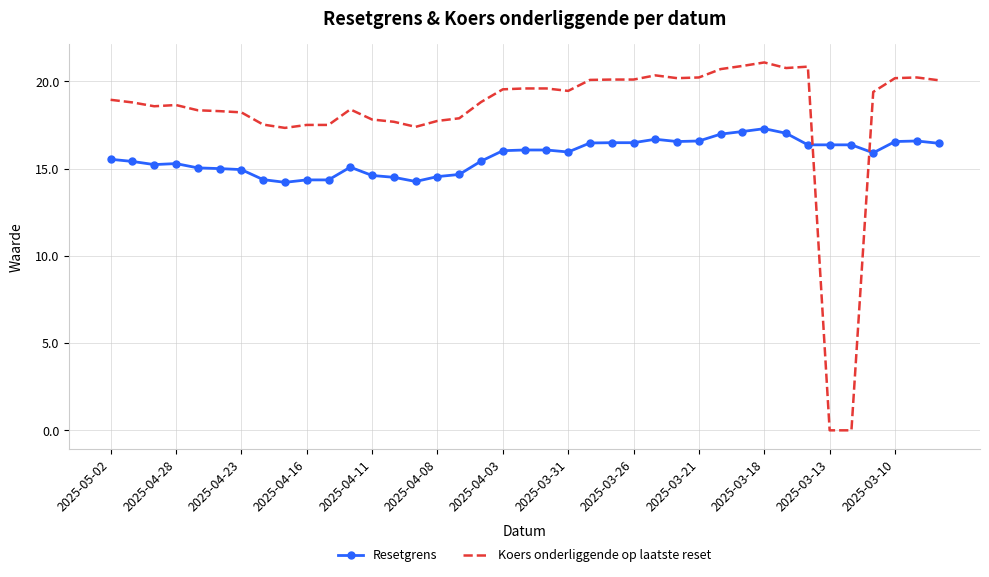

What is the difference between the maximum and minimum values in the Resetgrens series?

3.1